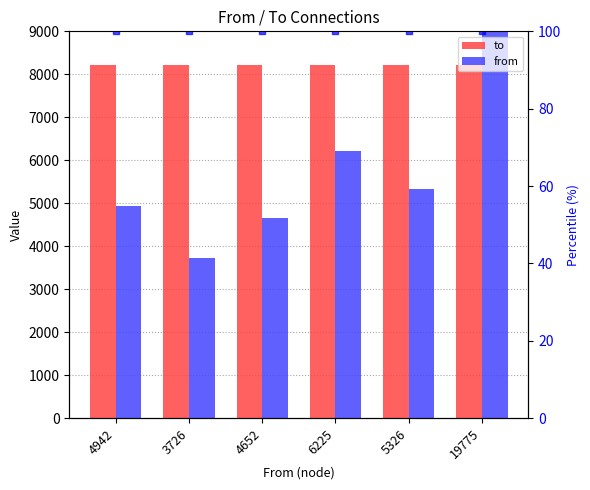

Does the chart contain stacked bars?

No